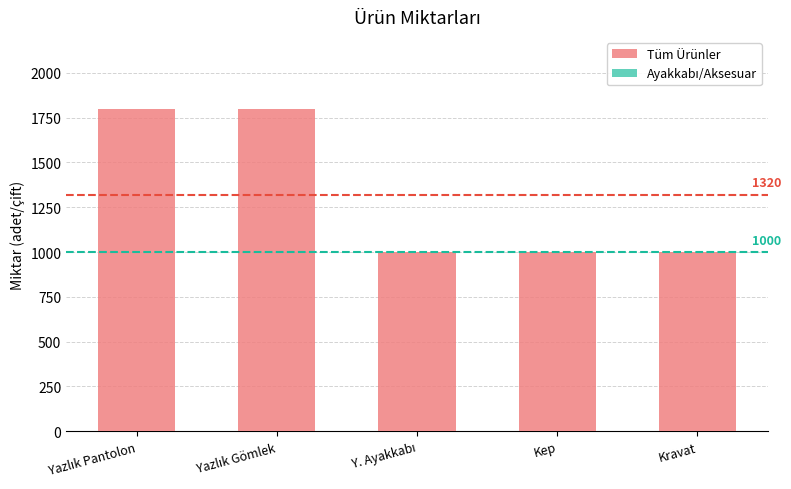

What is the label of the 1st bar from the right?

Kravat